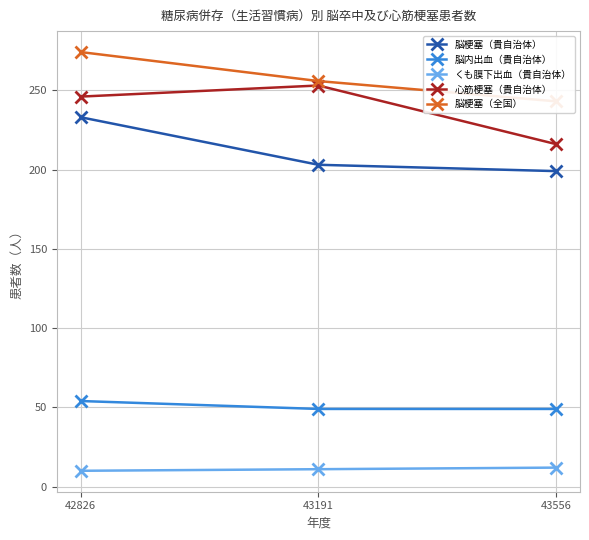

Which category has the lowest value across all series?

42826